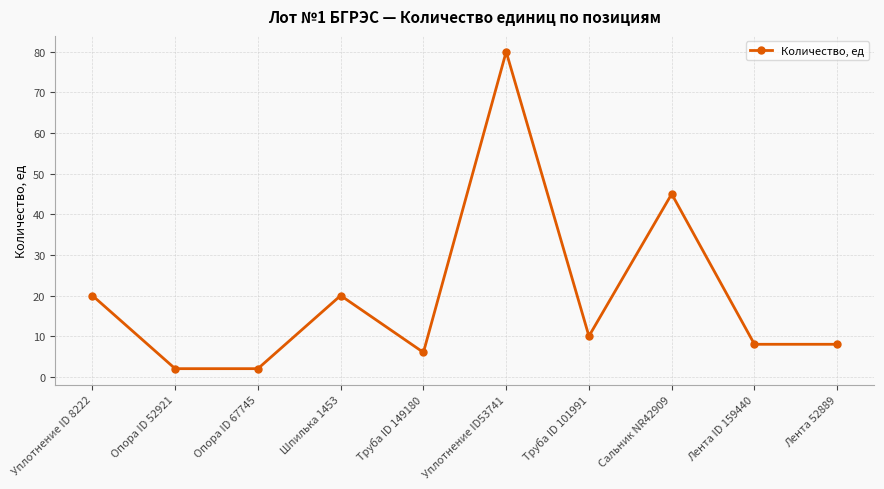

What is the smallest value displayed?

2